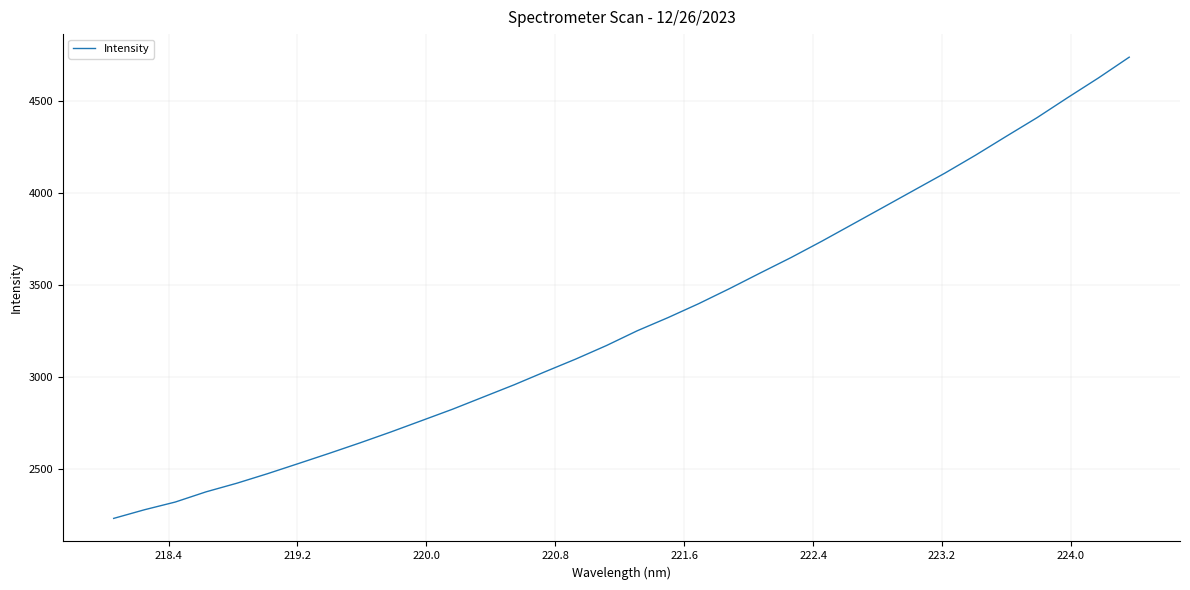

What is the maximum value shown in the chart?

4736.2